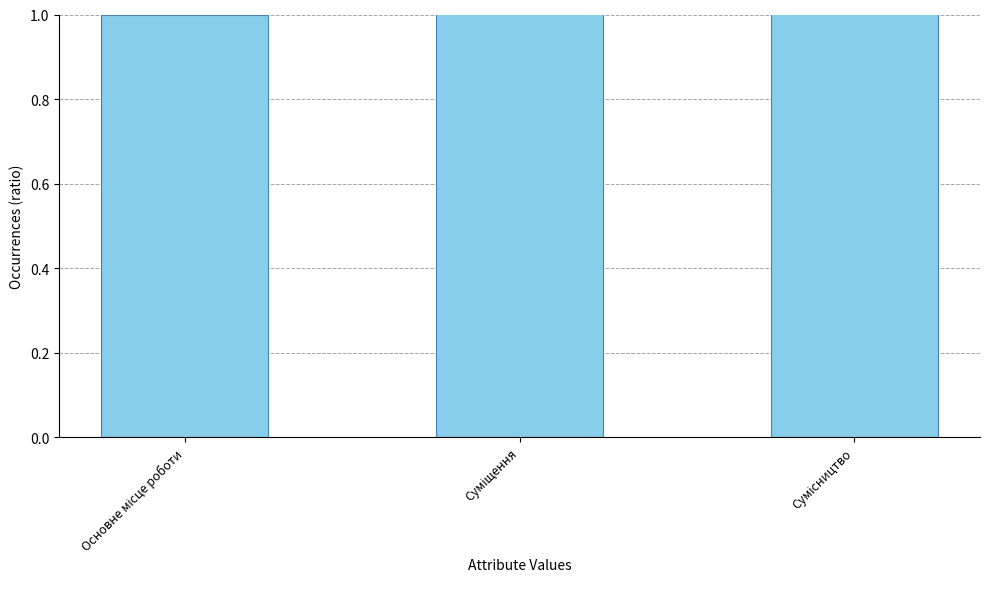

What is the value of the 3rd bar from the left?

3